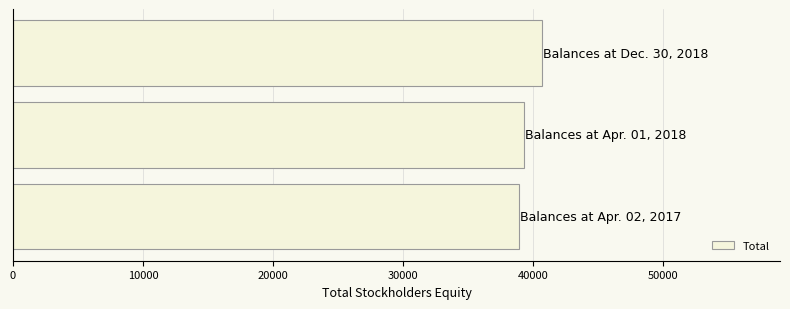

Reading bottom to top, list all the values displayed in this chart.

38923	39318	40710